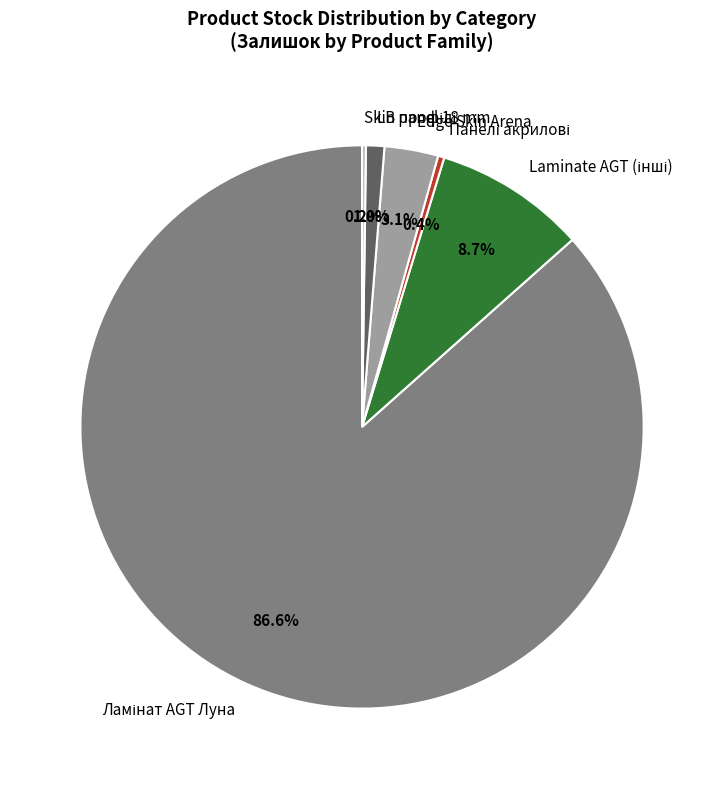

Does any single category account for the majority?

Yes